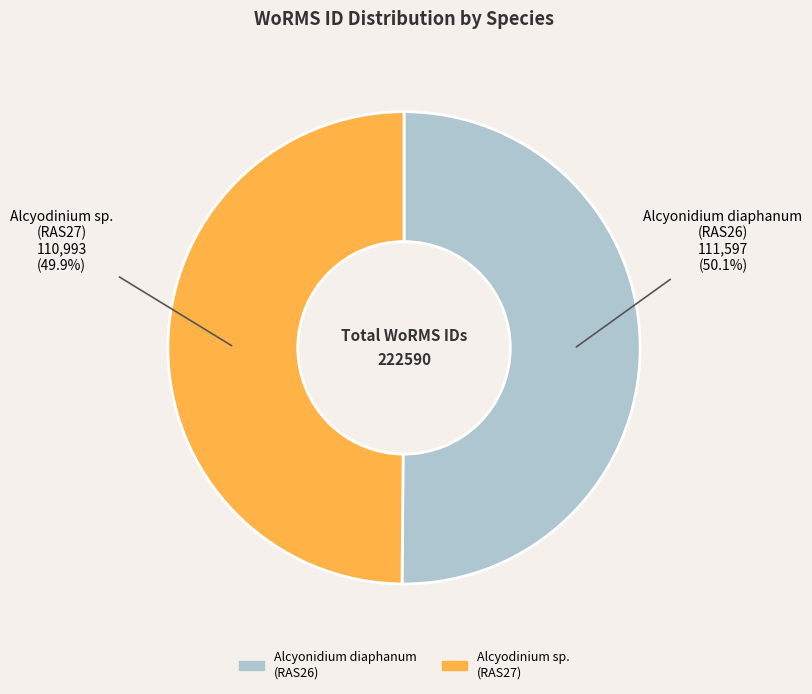

Approximately how many times larger is the value at Alcyodinium sp. (RAS27) compared to Alcyonidium diaphanum (RAS26)?

1.0